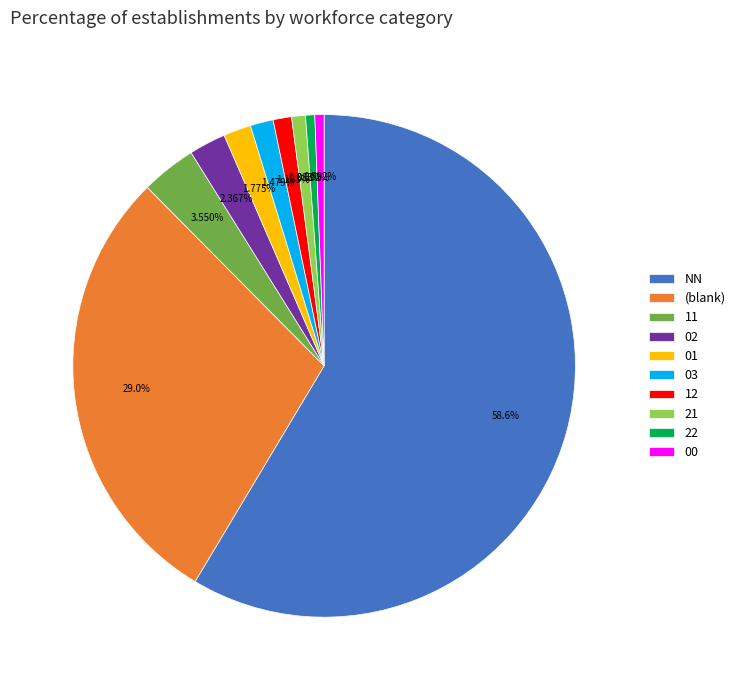

How many segments does this pie chart have?

10